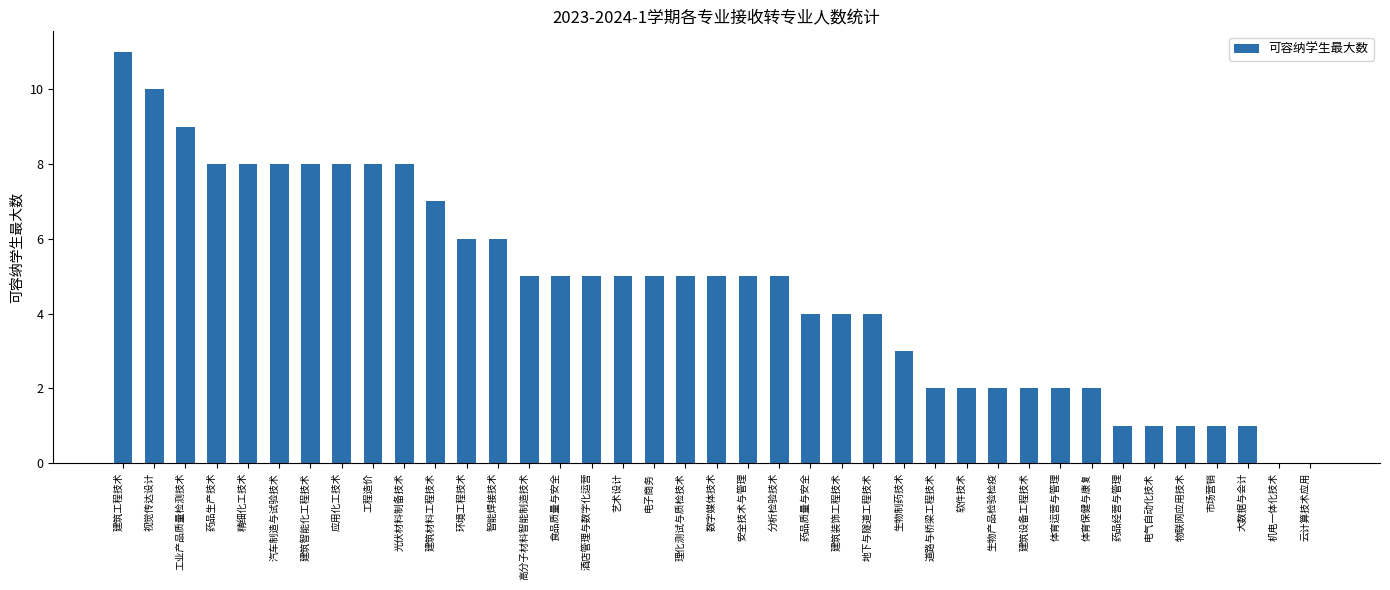

Which label corresponds to the largest value in the chart?

建筑工程技术